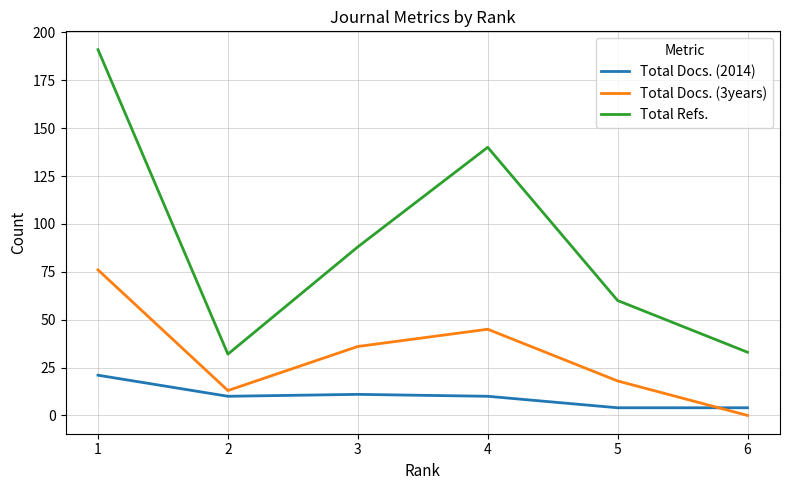

Where does the Total Docs. (2014) series first go above 10?

1